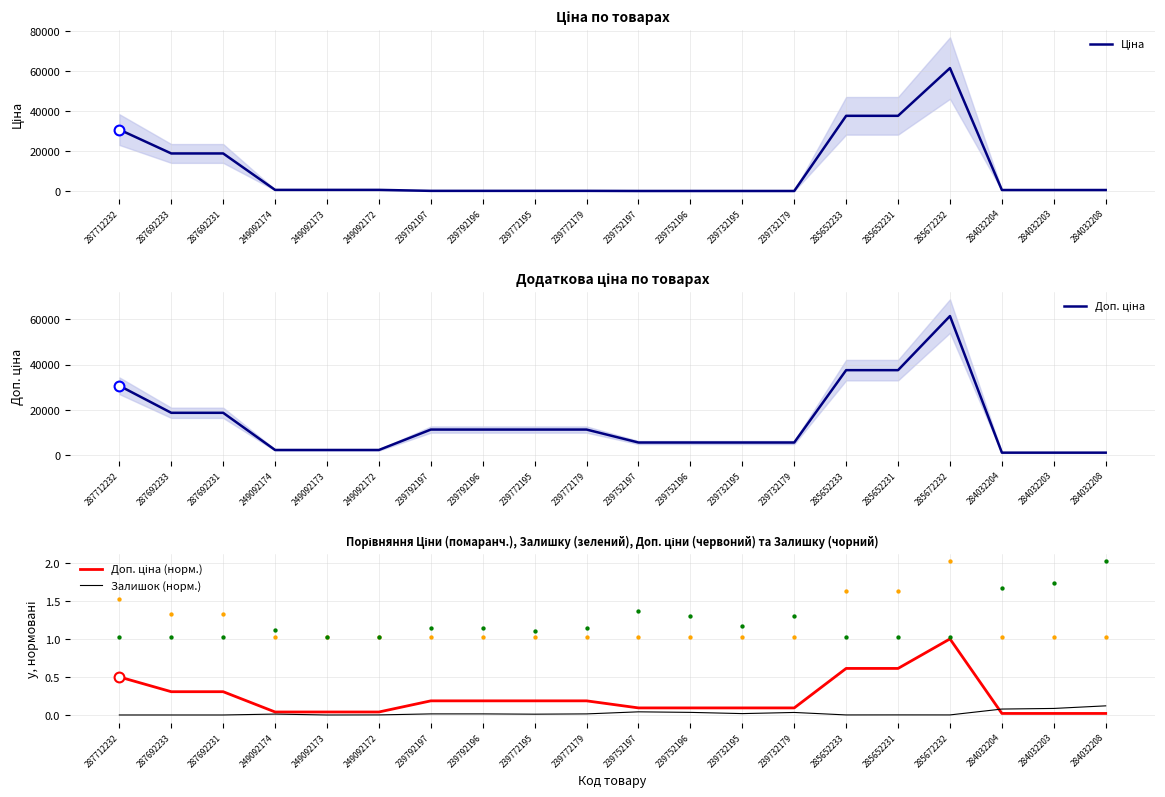

Which series has the widest spread of Y values?

Ціна